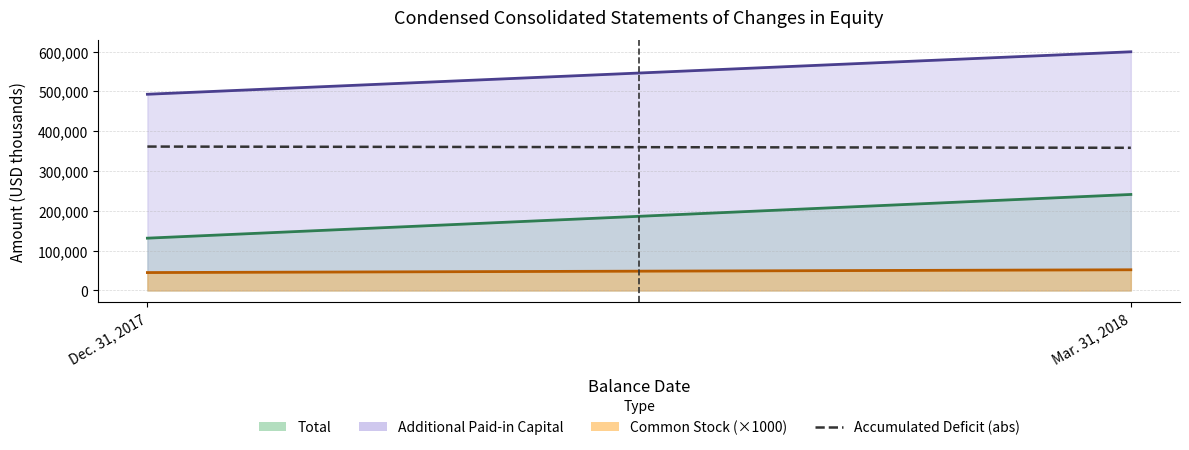

What is the greatest value displayed?

361426